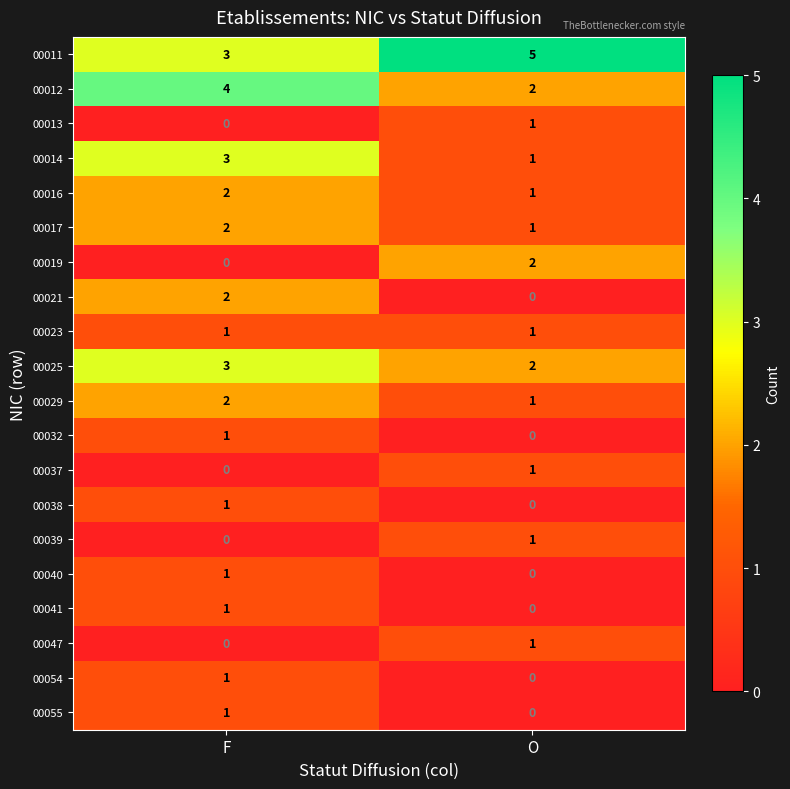

What is the maximum value shown in the chart?

5